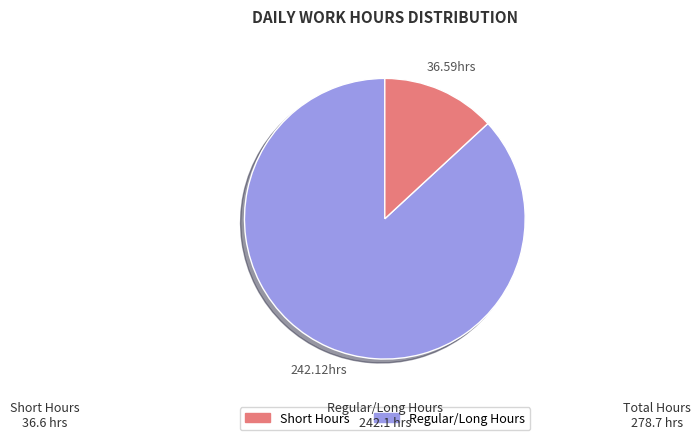

How many segments does this pie chart have?

2